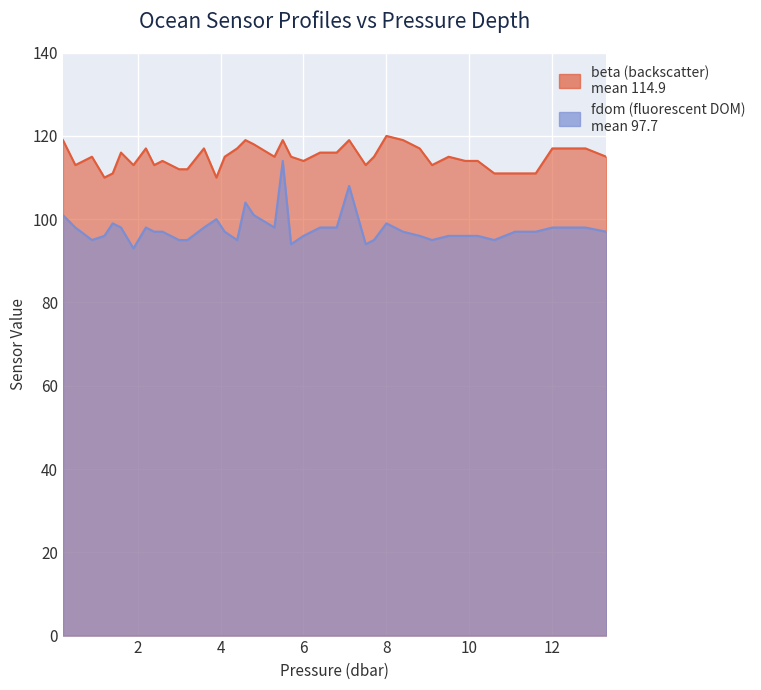

How many lines are shown in the chart?

2